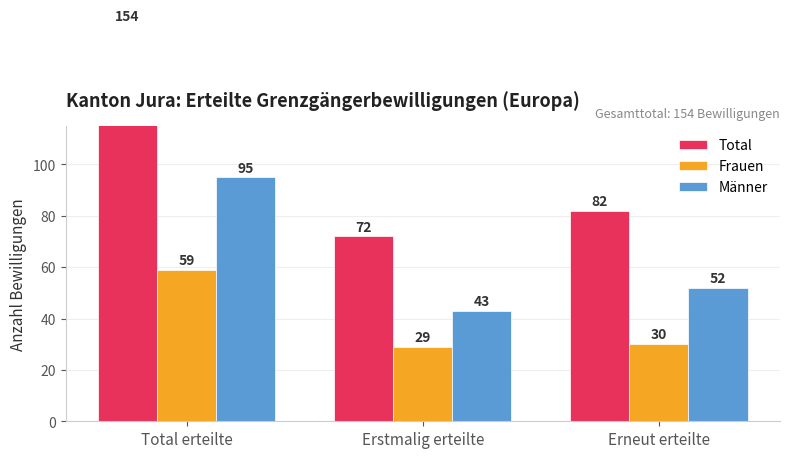

What is the spread (max minus min) of values at Erstmalig erteilte?

43